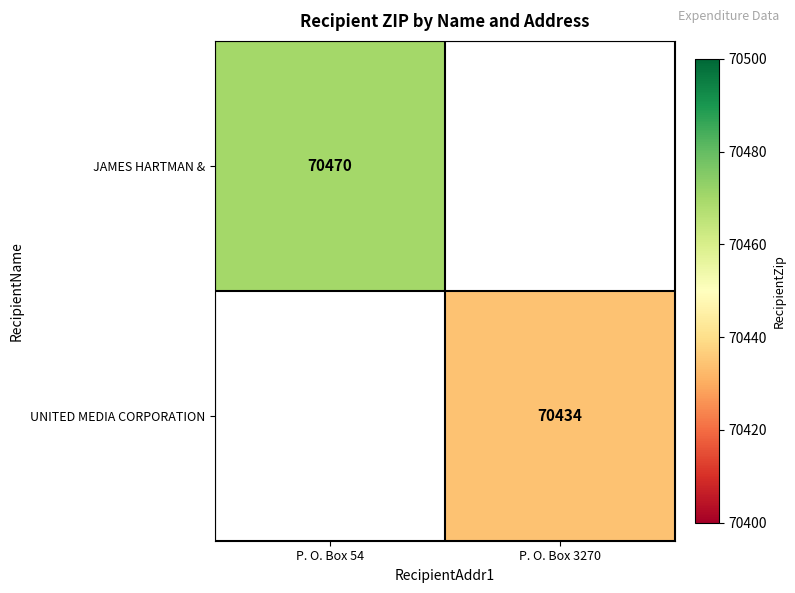

The JAMES HARTMAN & series shows 16313 at P. O. Box 54. True or false?

False